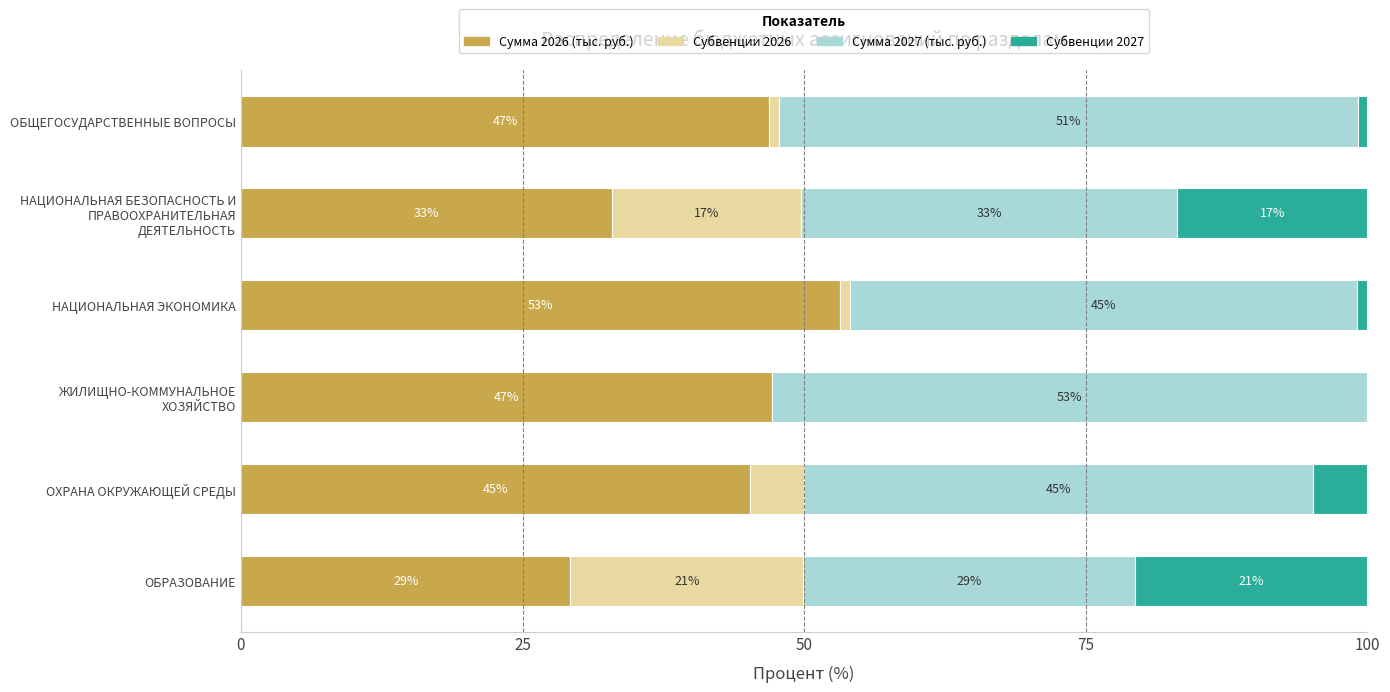

What are all the series names shown in the legend?

Сумма 2026 (тыс. руб.), Субвенции 2026, Сумма 2027 (тыс. руб.), Субвенции 2027